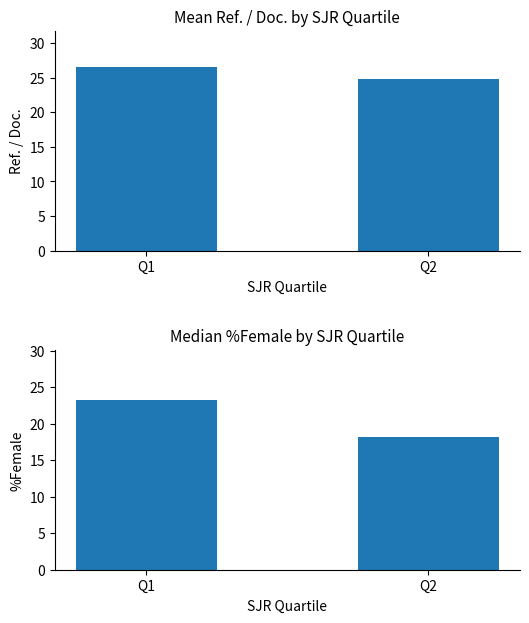

How many series are shown in this chart?

2